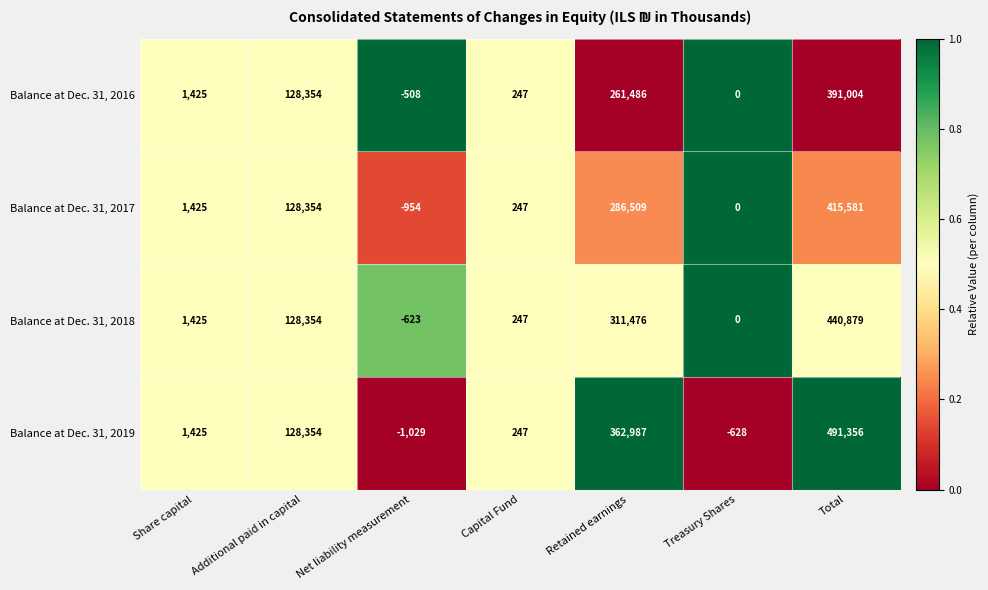

What is the total value across all series at Net liability measurement?

-3114